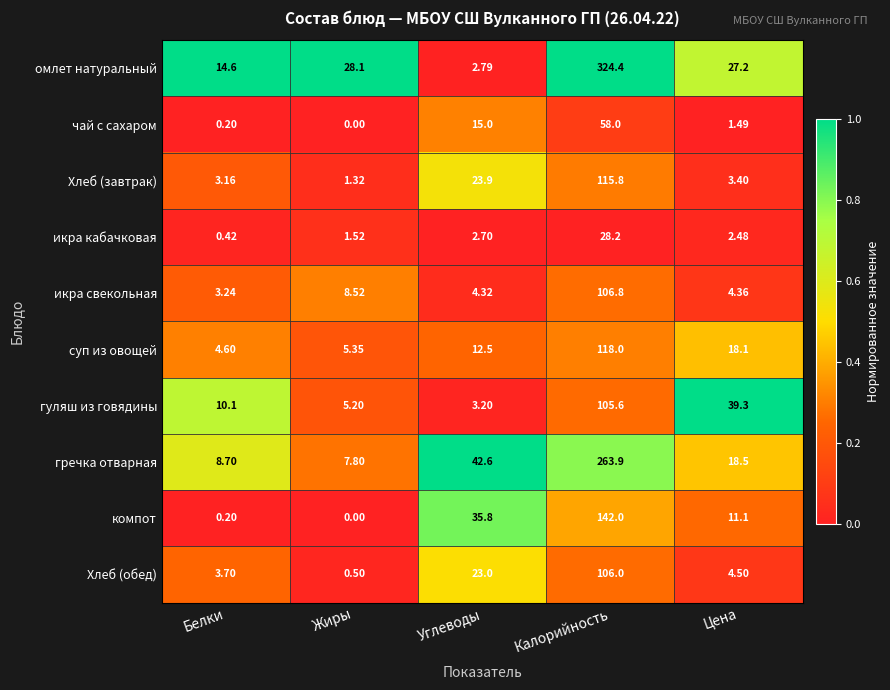

Where does the гречка отварная series first go above 18?

Углеводы